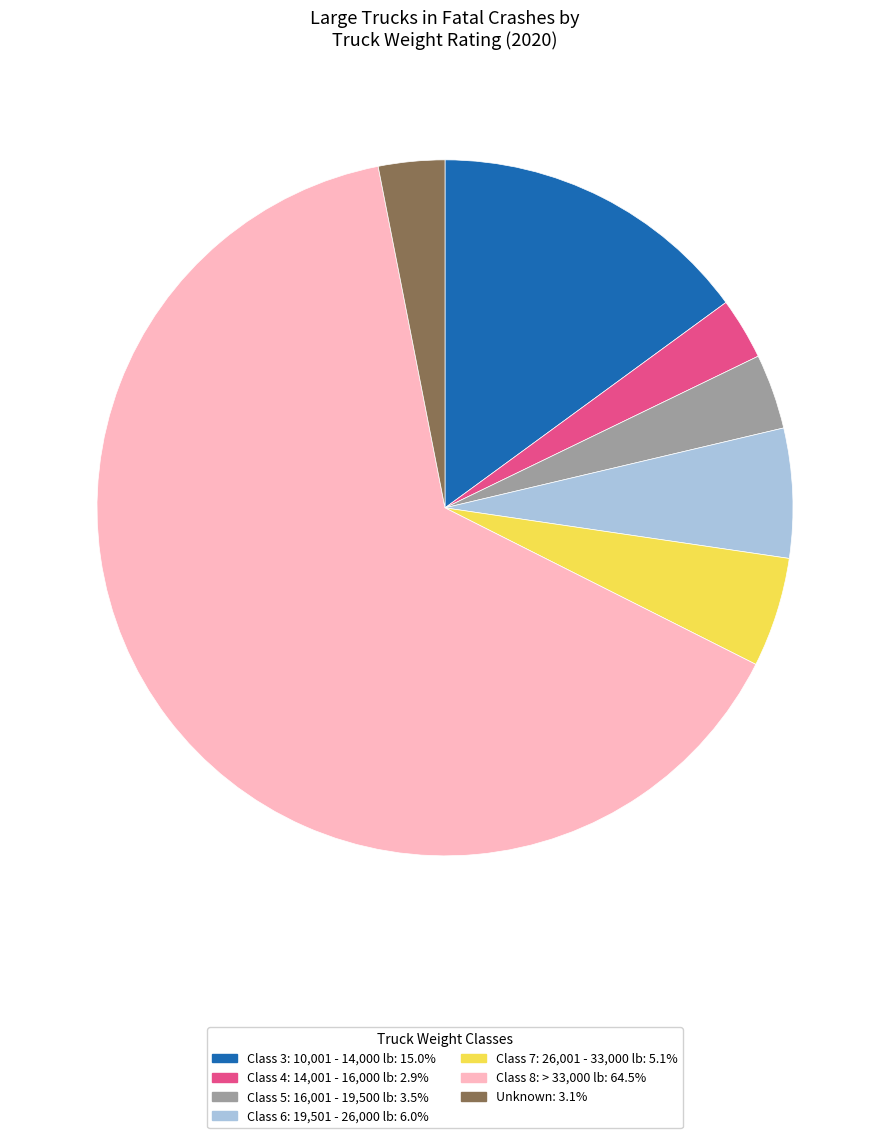

Count the number of slices in the pie.

7